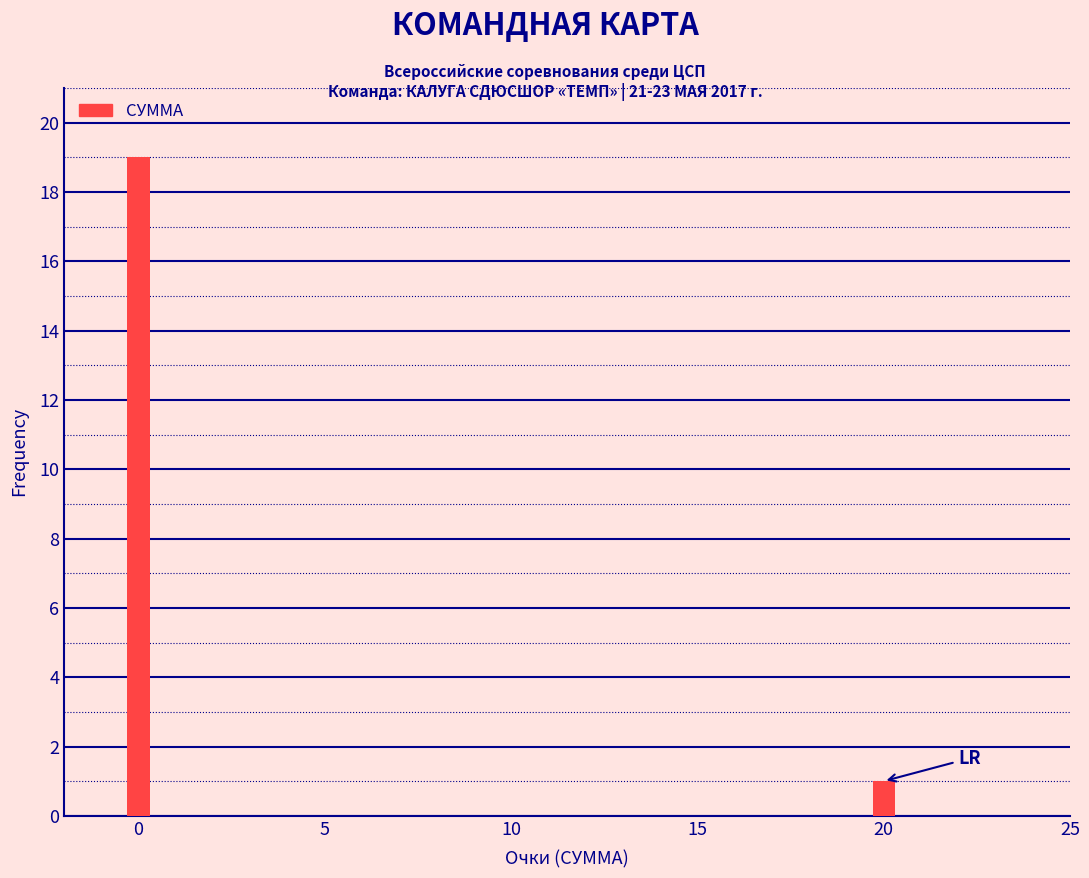

Reading right to left, transcribe all the data shown in this chart.

20=1	0=19